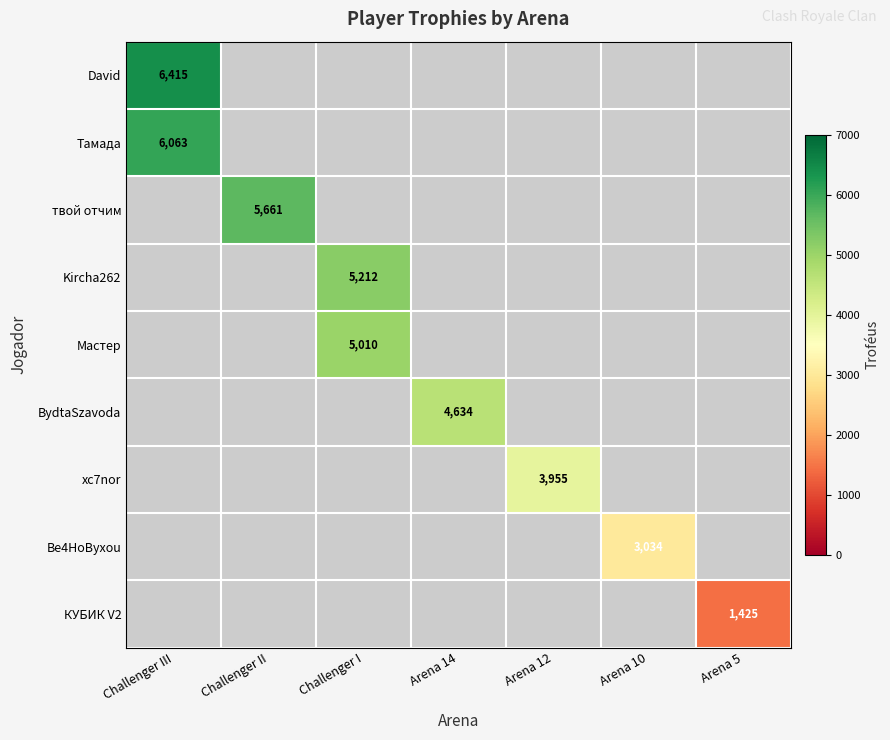

Between Arena 10 and Arena 14, which is larger?

Arena 14